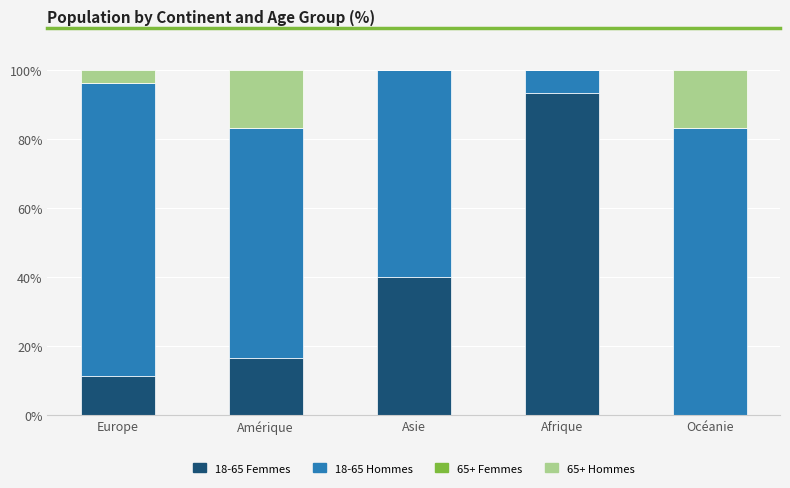

What is the total value across all series at Amérique?

100.0